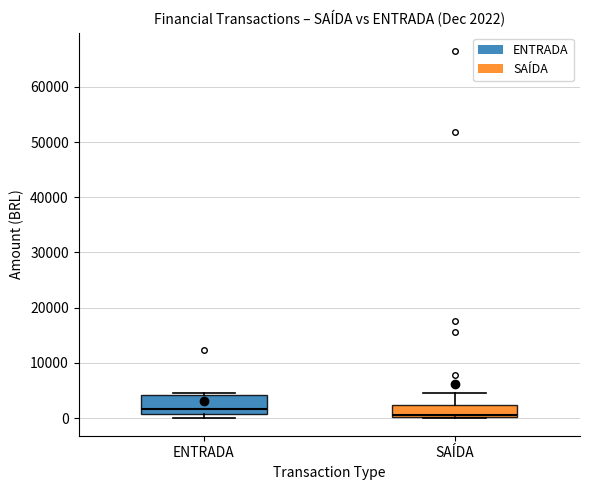

Which box's median line is the highest?

ENTRADA